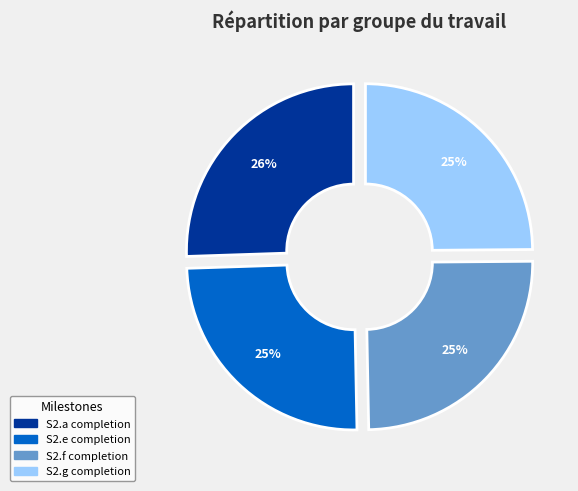

Does any single category account for the majority?

No